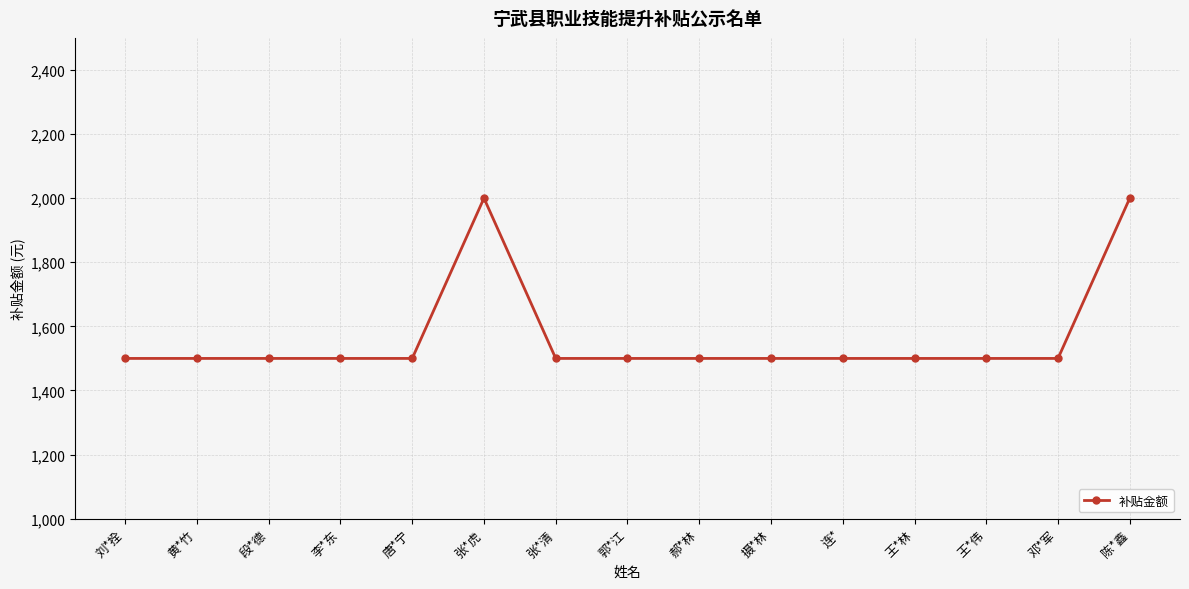

How many lines are shown in the chart?

1